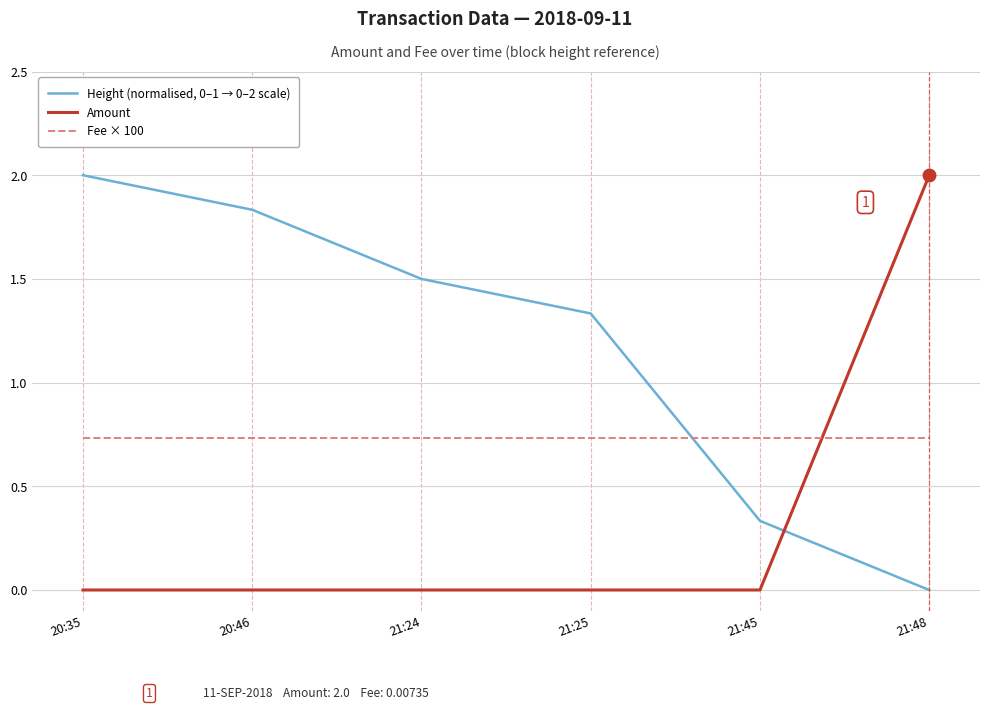

What is the maximum value shown in the chart?

2.0